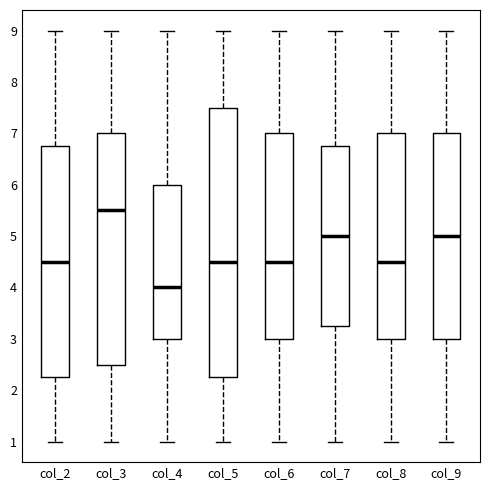

Where does the upper whisker of the box for col_8 end on the y-axis? The values are not printed on the chart, so give them approximately, as read against the axis.

9.0